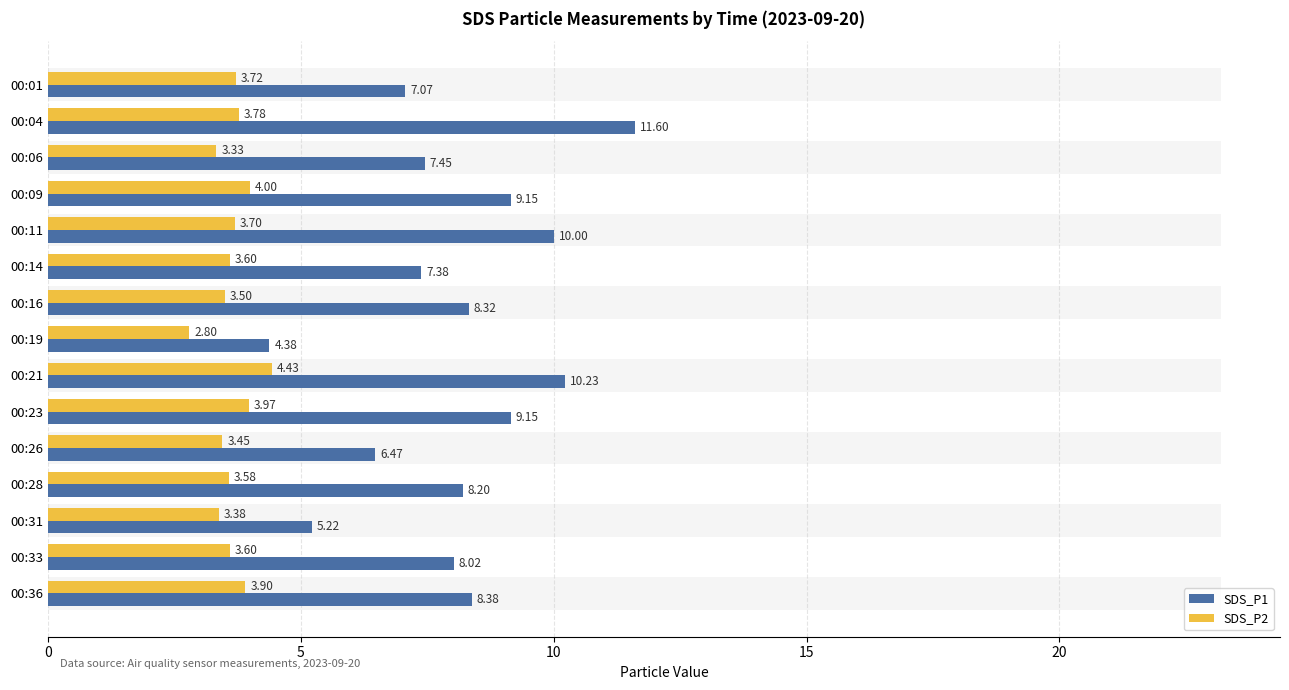

Is the value of SDS_P2 at 00:36 greater than the value of SDS_P1 at 00:23?

No